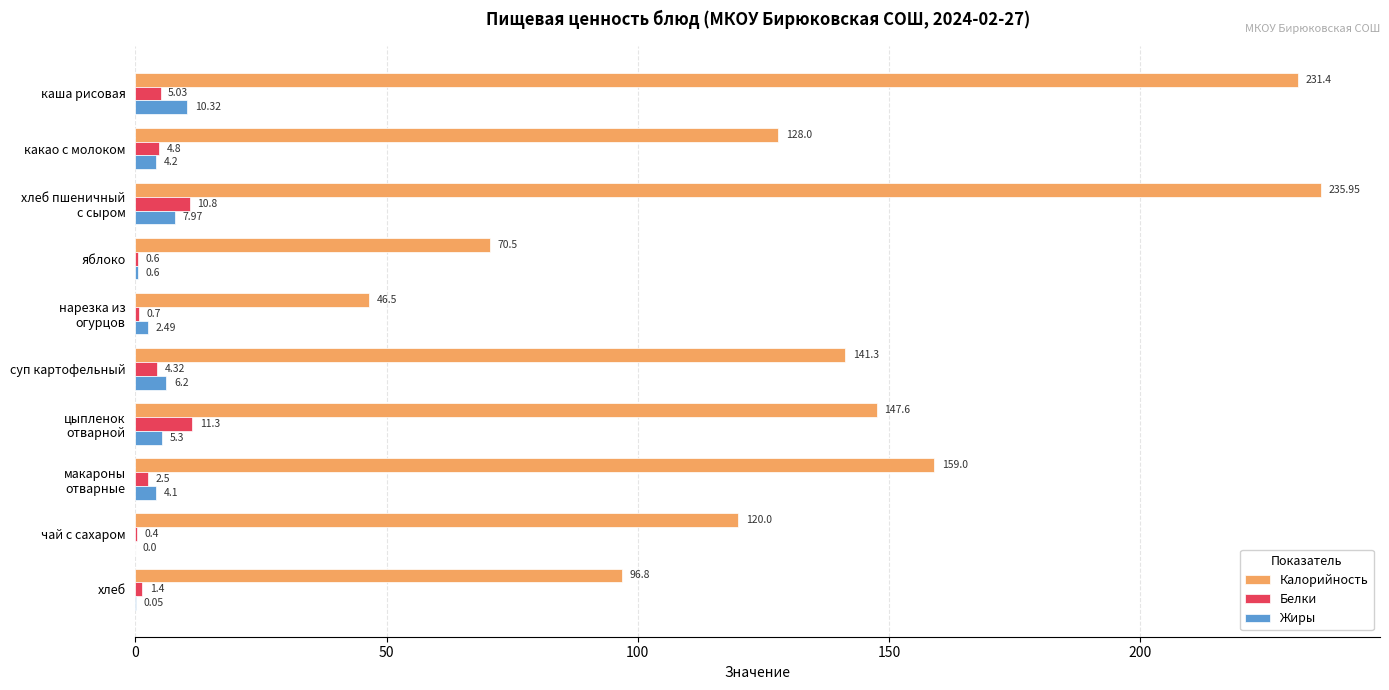

Where is Жиры nearest to the value 5?

цыпленок
отварной